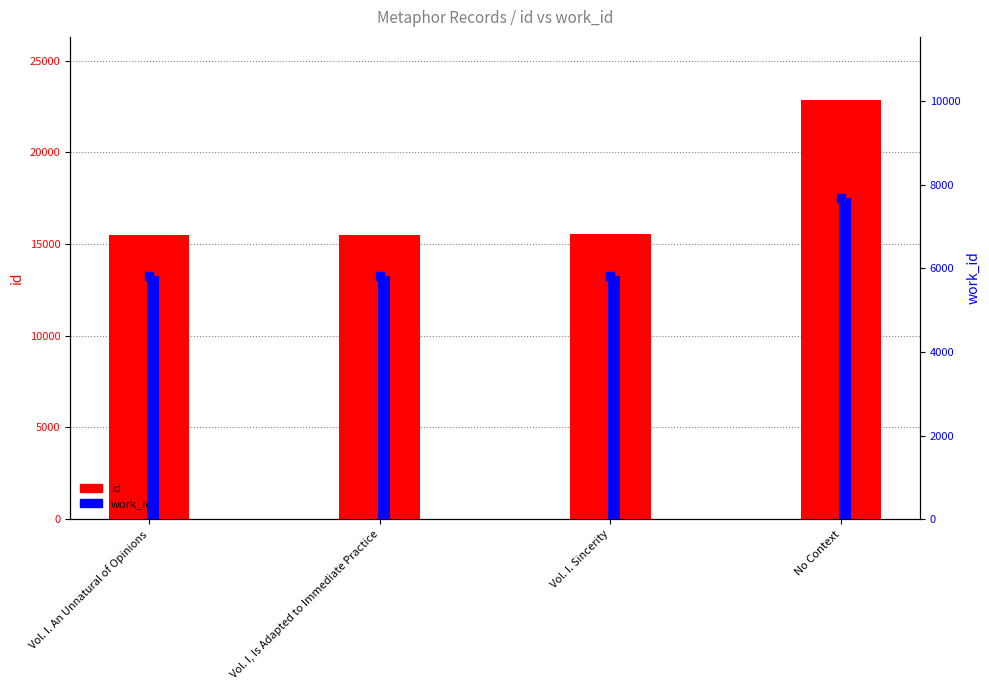

Which series has the largest total across all categories?

id